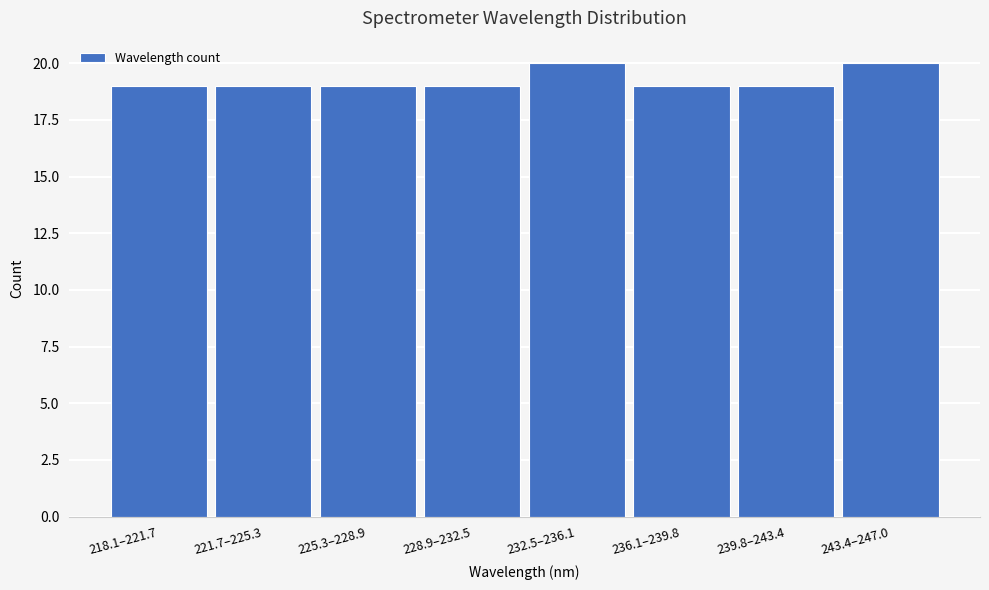

Reading left to right, list all the values displayed in this chart.

218.1–221.7=19	221.7–225.3=19	225.3–228.9=19	228.9–232.5=19	232.5–236.1=20	236.1–239.8=19	239.8–243.4=19	243.4–247.0=20